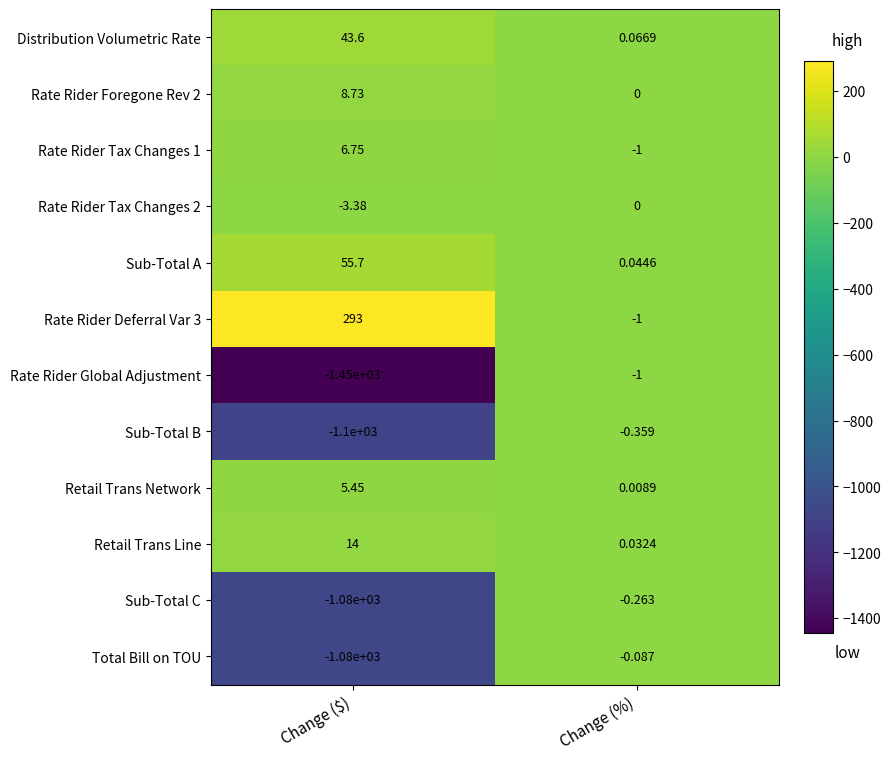

Which series changed the most between Change ($) and Change (%)?

Rate Rider Global Adjustment